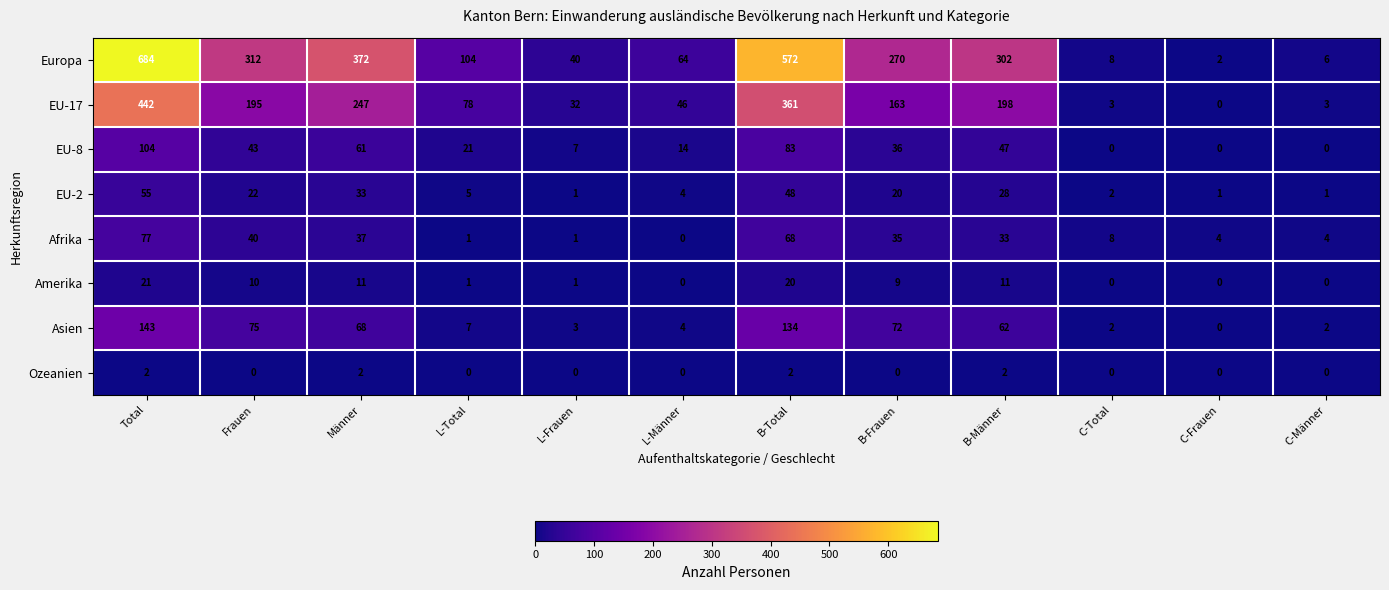

Where is EU-2 nearest to the value 28?

B-Männer